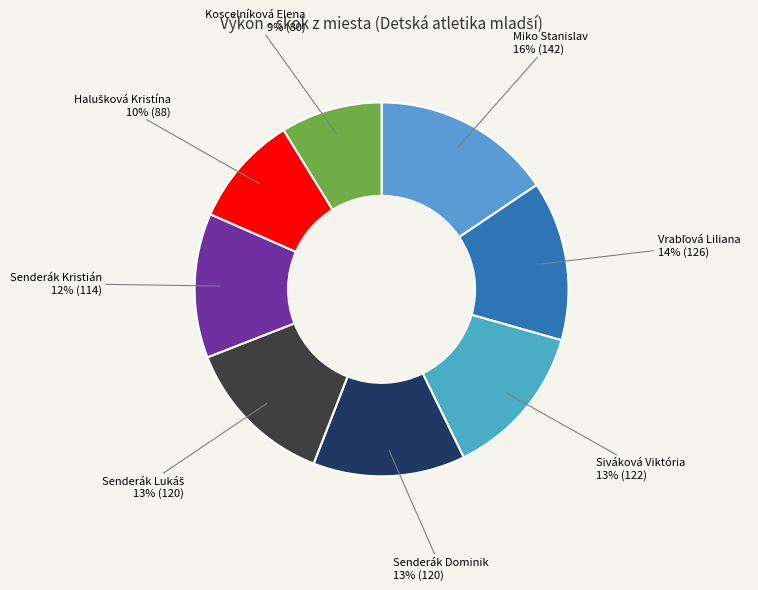

Is the sum of Siváková Viktória and Koscelníková Elena greater than half?

No